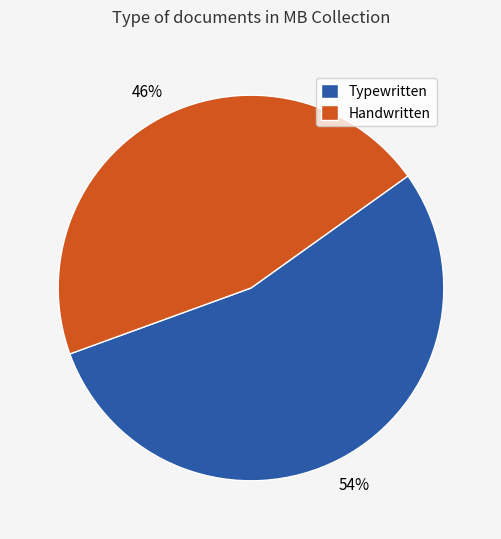

Combined, do Handwritten and Typewritten account for over 50%?

Yes